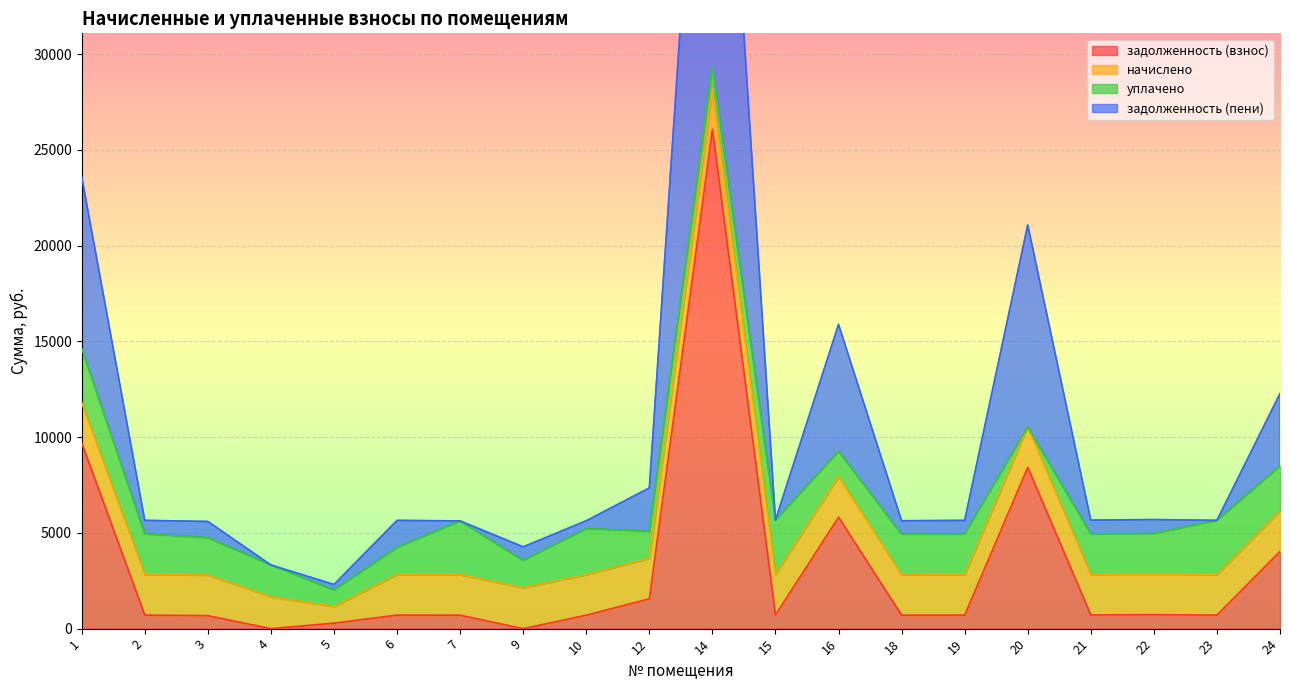

True or false: задолженность (пени) and задолженность (взнос) cross at least once.

False